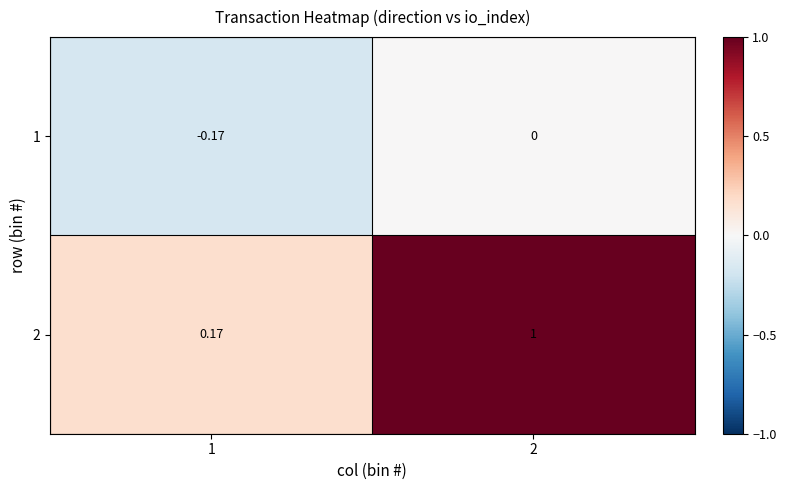

At which category does the chart reach its minimum across all series?

1